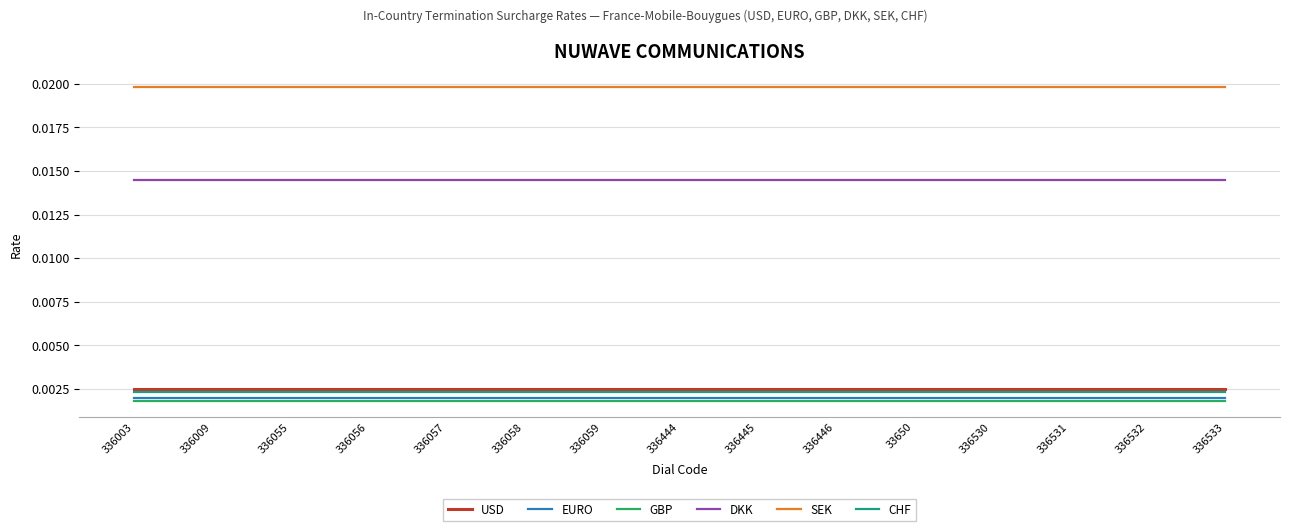

How many lines are shown in the chart?

6